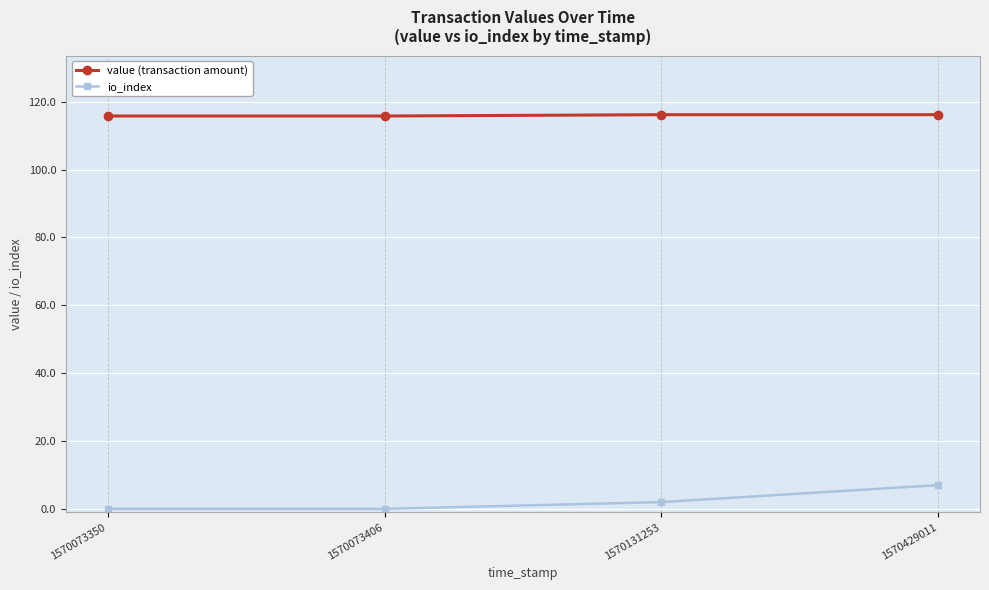

The value of value (transaction amount) at 1570073406 is 115.8. True or false?

True